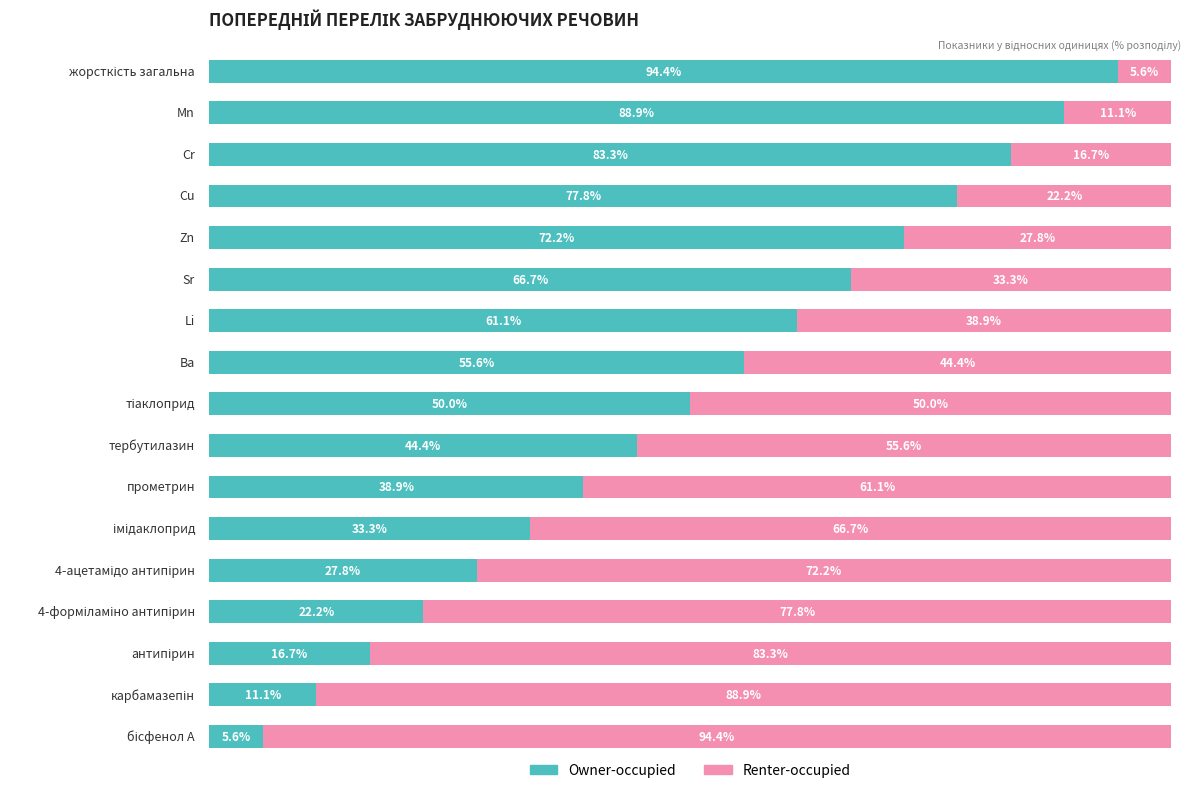

What are all the series names shown in the legend?

Owner-occupied, Renter-occupied